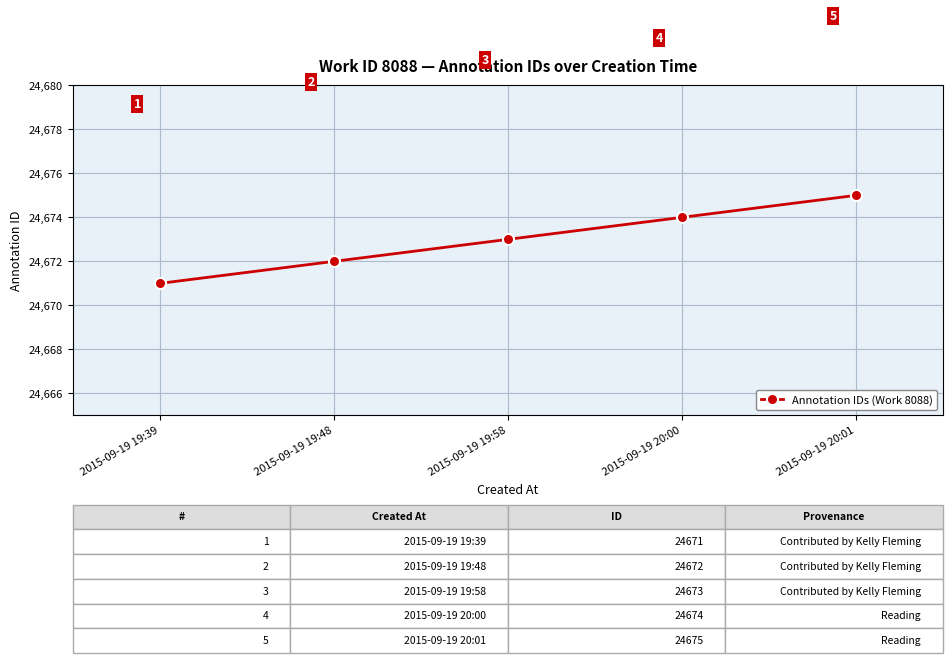

What is the label of the 2nd point from the left?

2015-09-19 19:48